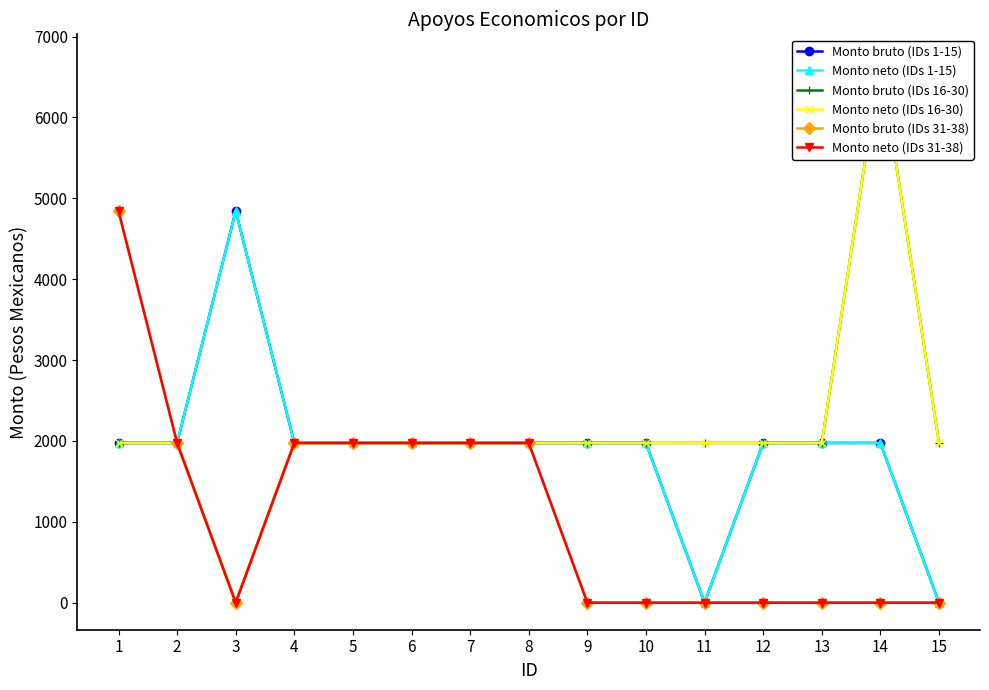

Between 9 and 14, which series saw the biggest shift?

Monto bruto (IDs 16-30)